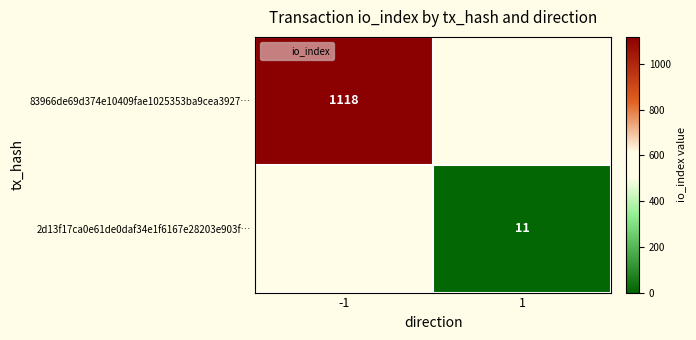

Which series has the widest spread of values?

83966de69d374e10409fae1025353ba9cea3927…